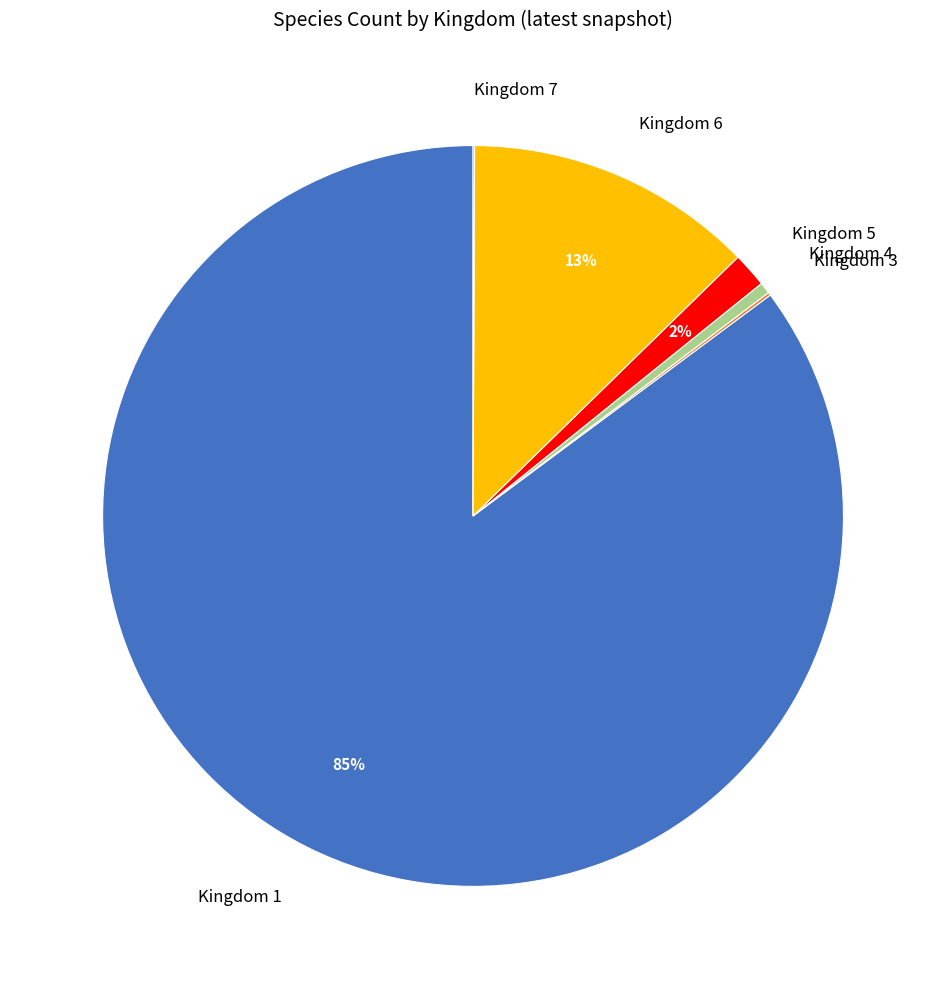

To the nearest percent, what is the difference between the largest and smallest slice percentages?

85%